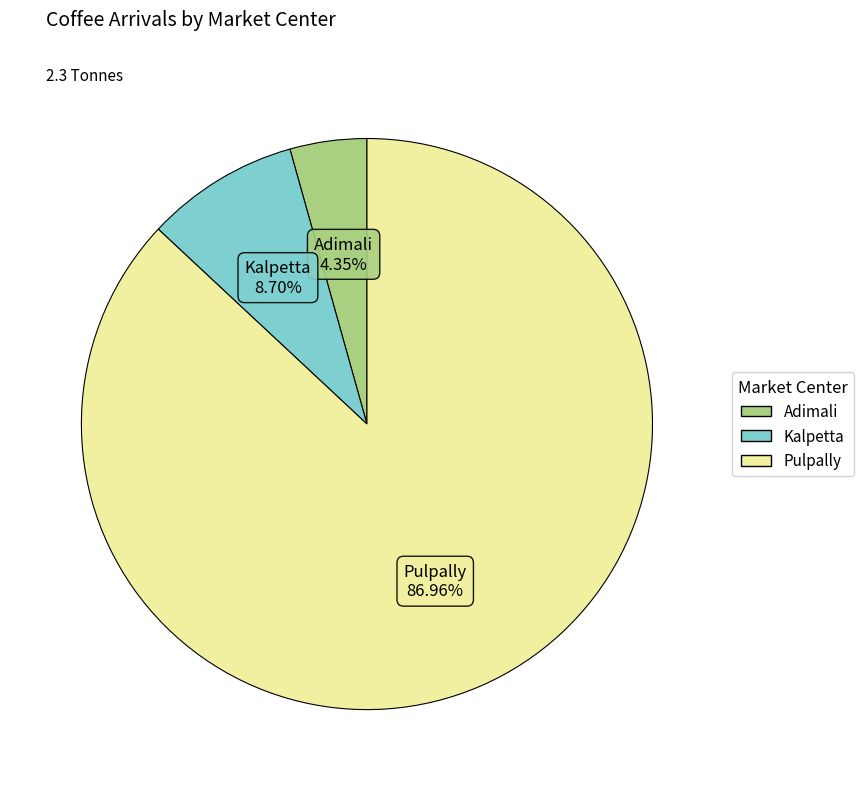

Which slice is the largest?

Pulpally